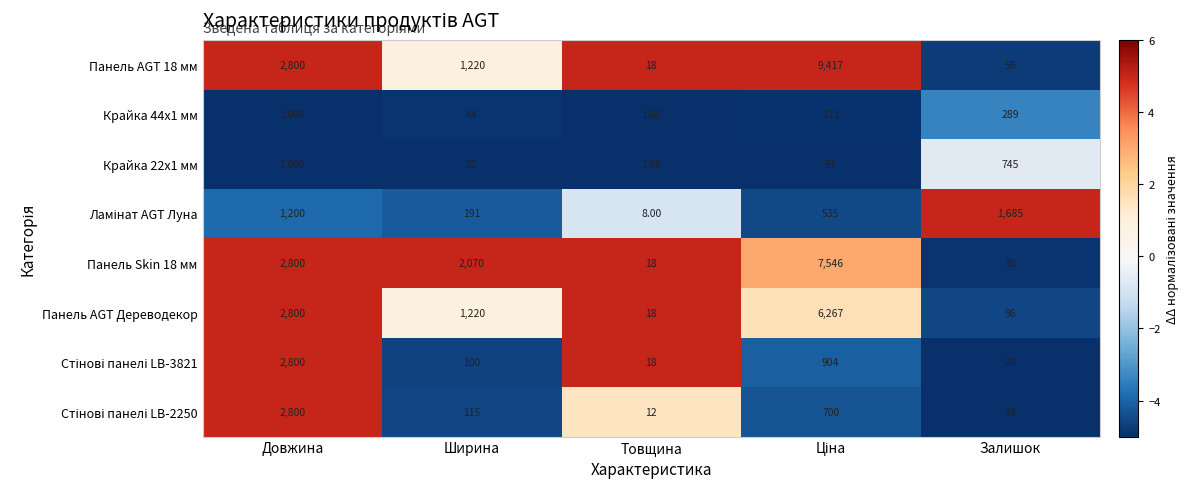

How many series are shown in this chart?

8